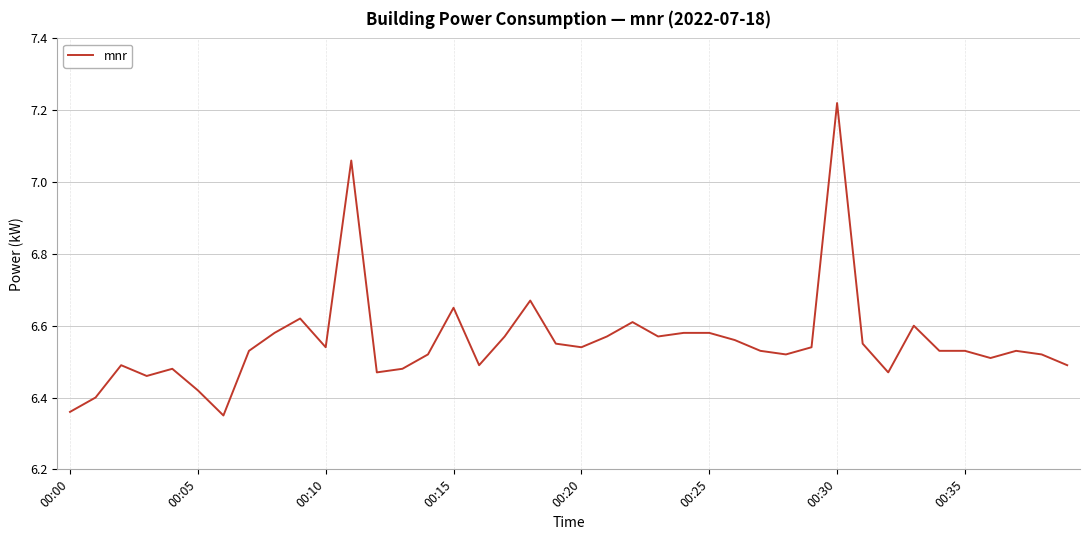

What is the difference between the maximum and minimum values?

0.9